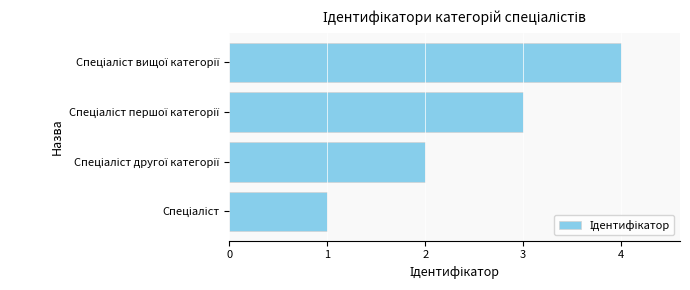

What is the sum of all values?

10